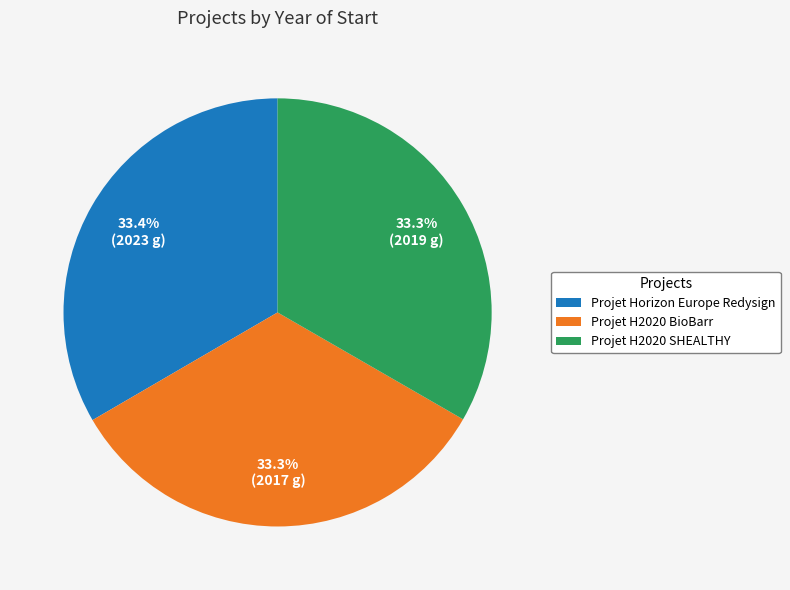

Is the sum of Projet H2020 BioBarr and Projet Horizon Europe Redysign greater than half?

Yes